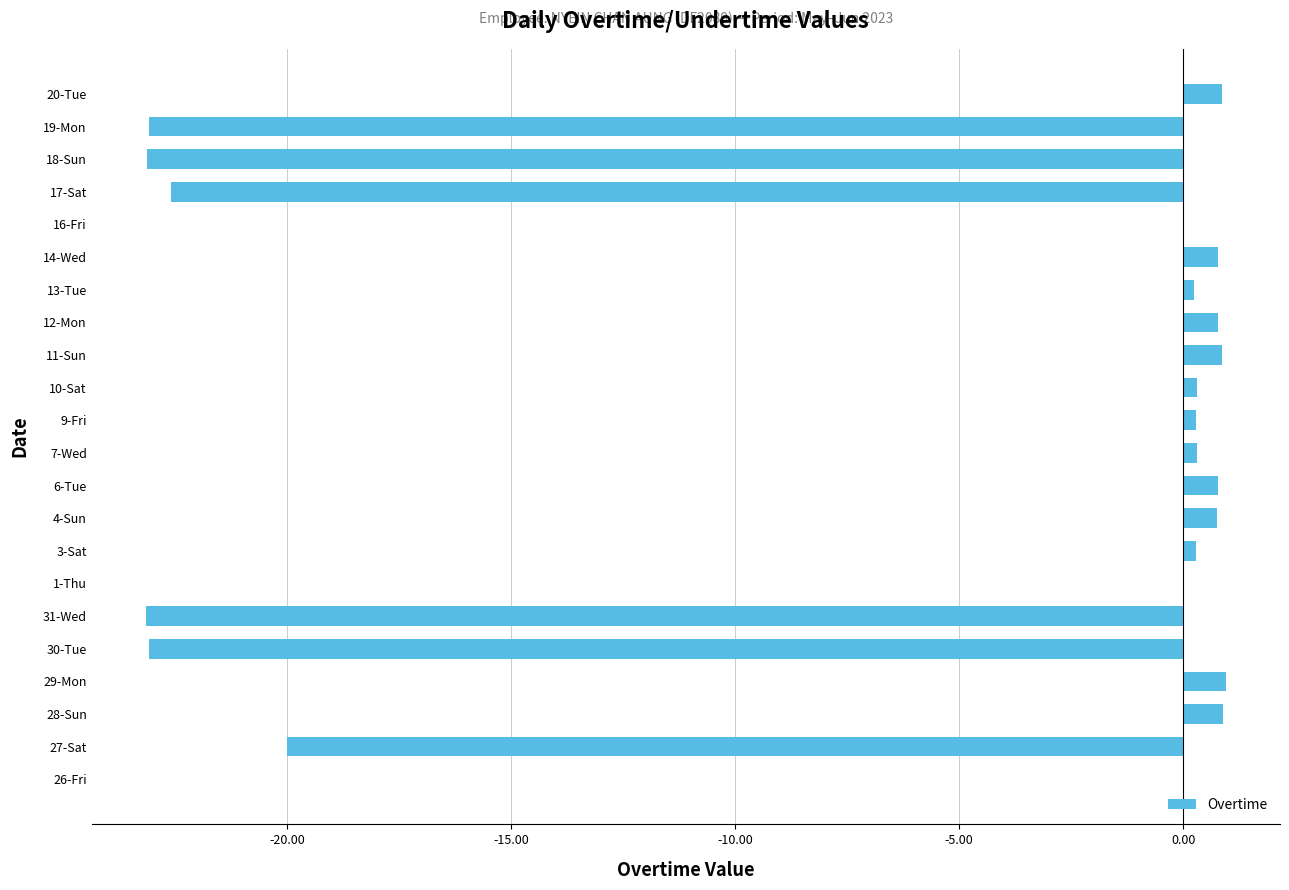

What is the sum of the values at 27-Sat and 4-Sun?

-19.2